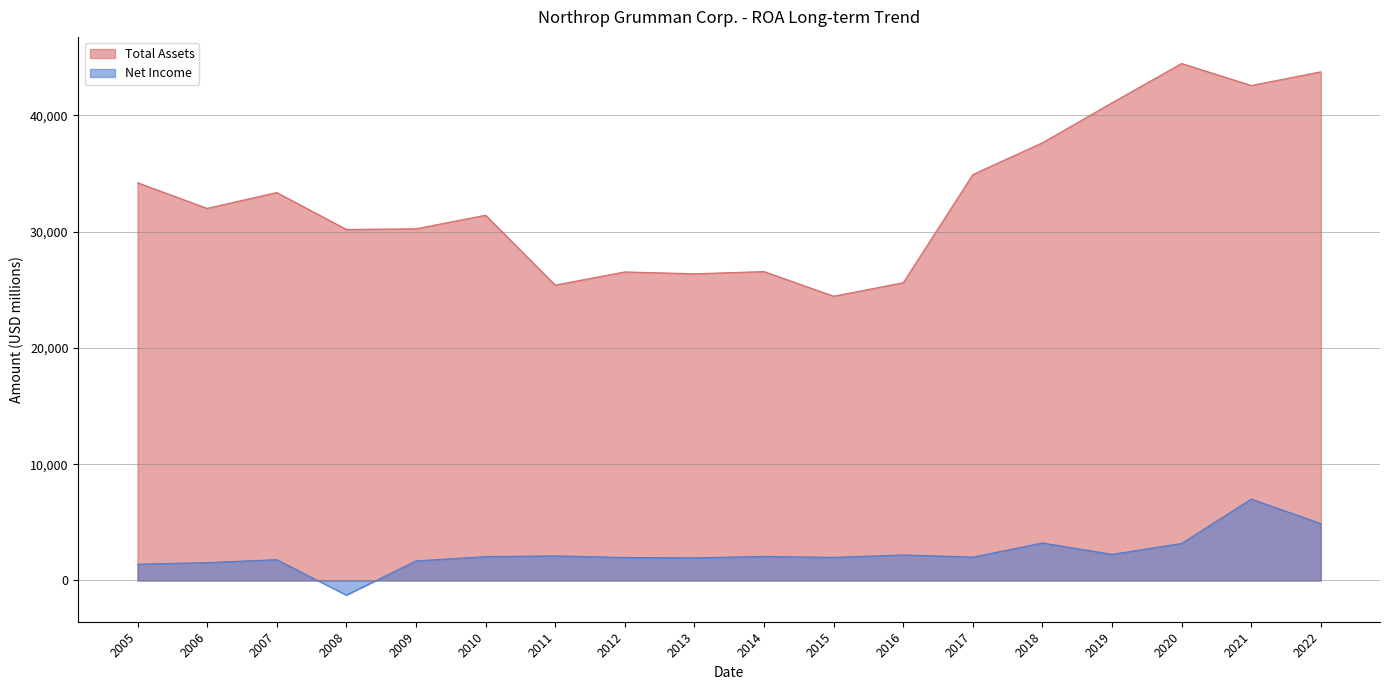

Count the number of categories in the chart.

18